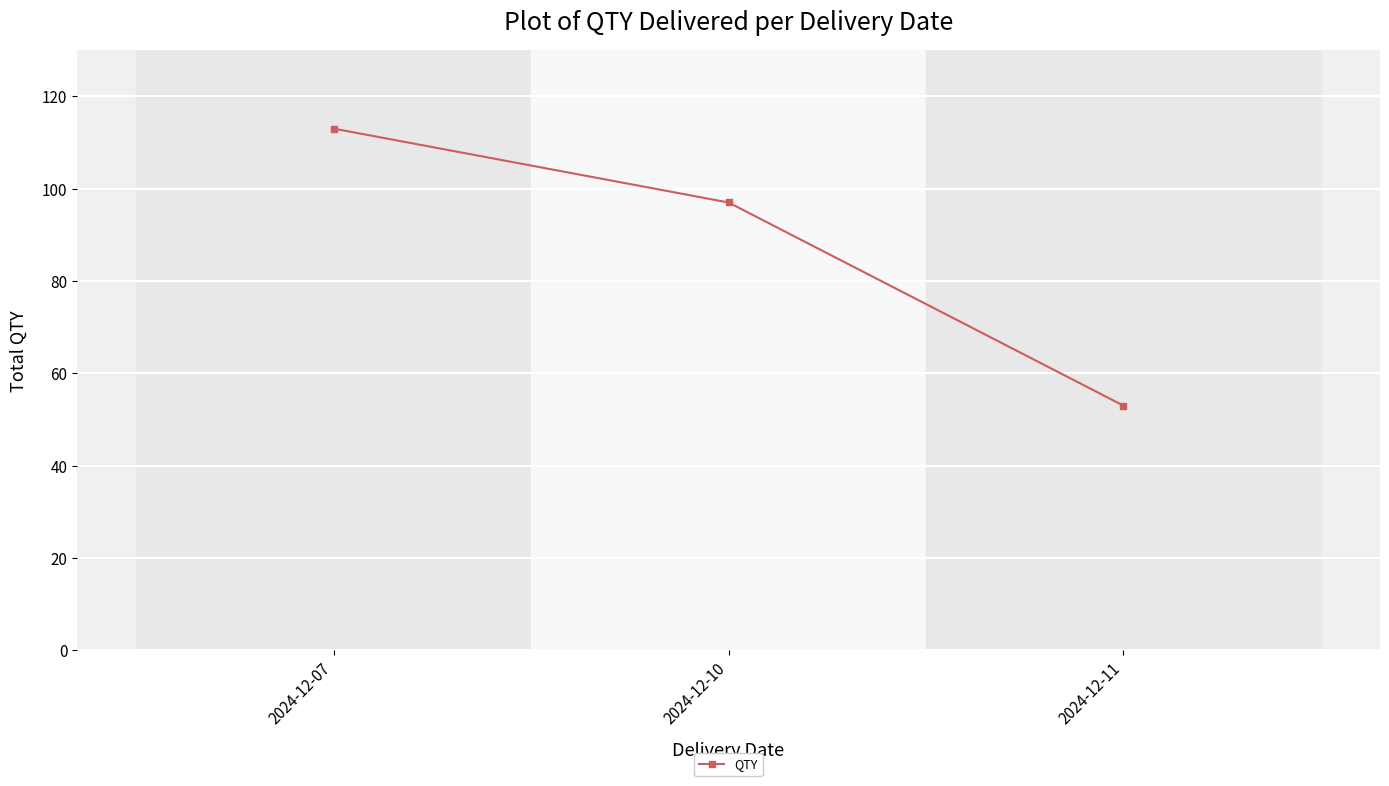

Rank the categories by value from lowest to highest.

2024-12-11, 2024-12-10, 2024-12-07